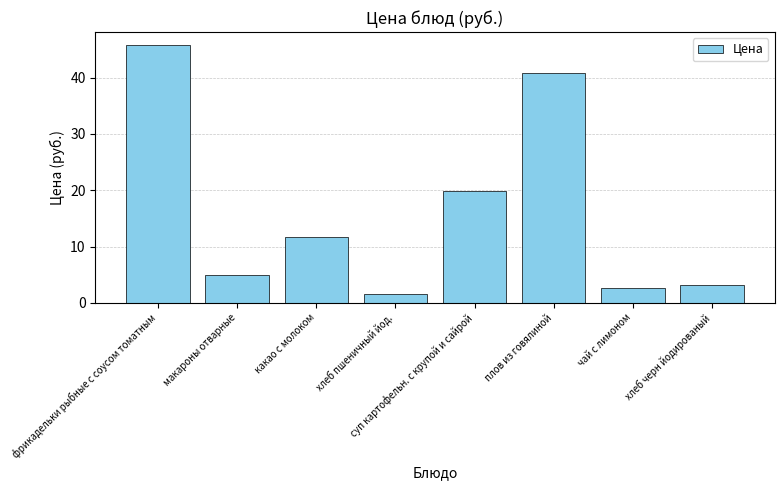

The chart shows a value of 17.0 at какао с молоком. True or false?

False